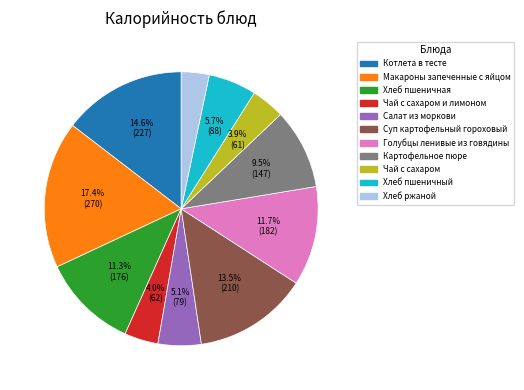

How many segments does this pie chart have?

11